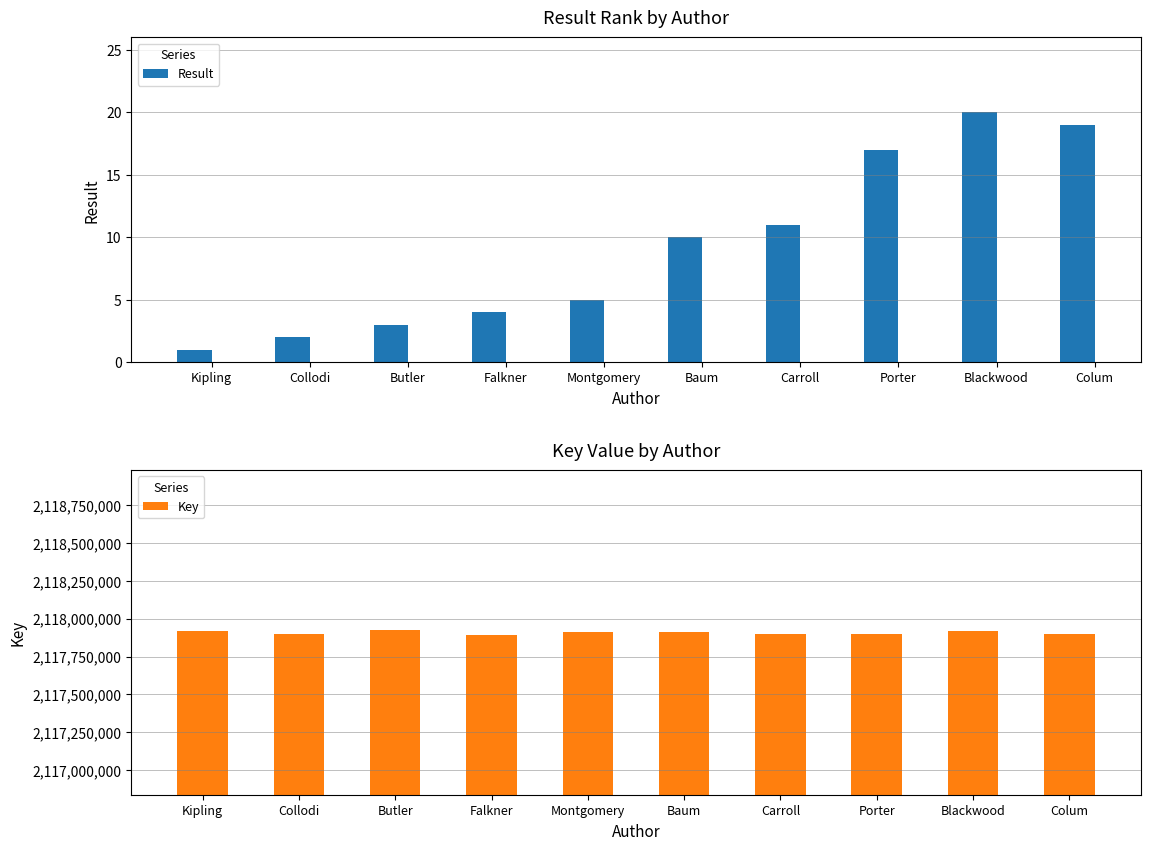

Reading right to left, extract all data points from this chart.

Result: 19	20	17	11	10	5	4	3	2	1
Key: 2117895543	2117920554	2117900394	2117901523	2117911345	2117911704	2117895470	2117923998	2117895556	2117920234